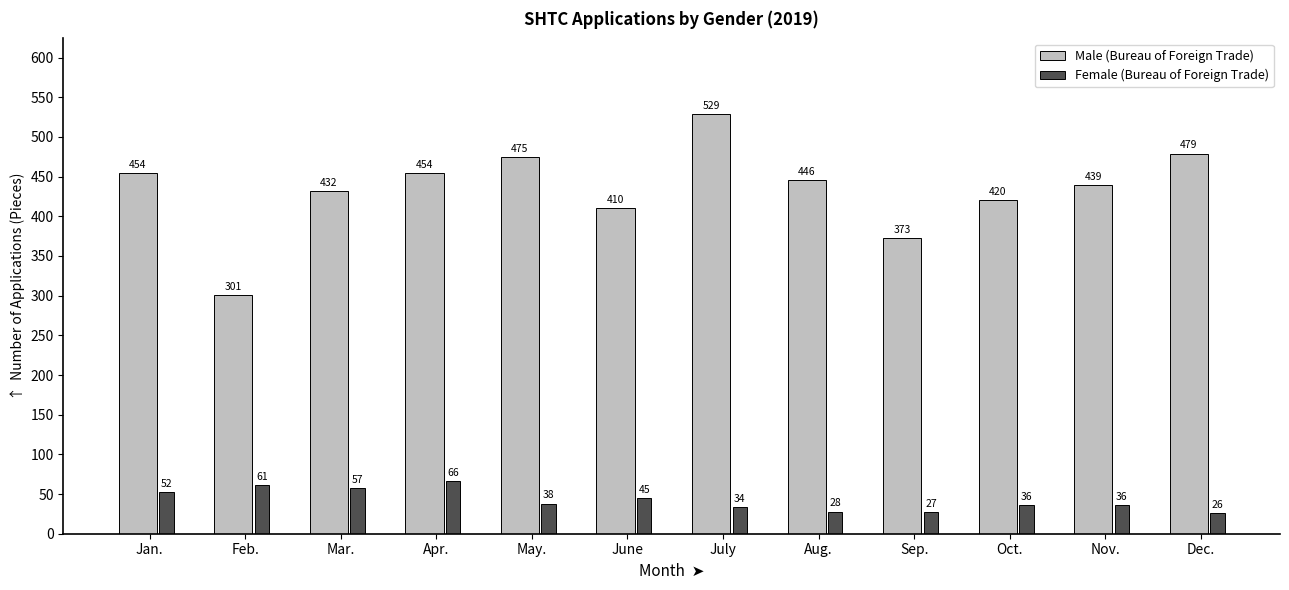

The Female (Bureau of Foreign Trade) series shows 36 at Nov.. True or false?

True